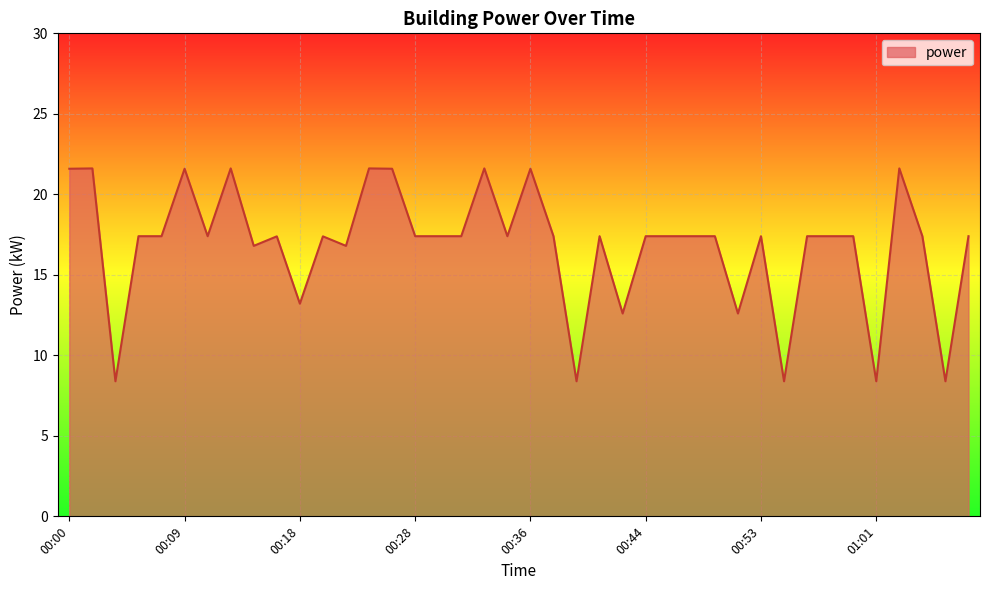

What is the maximum value shown in the chart?

21.6